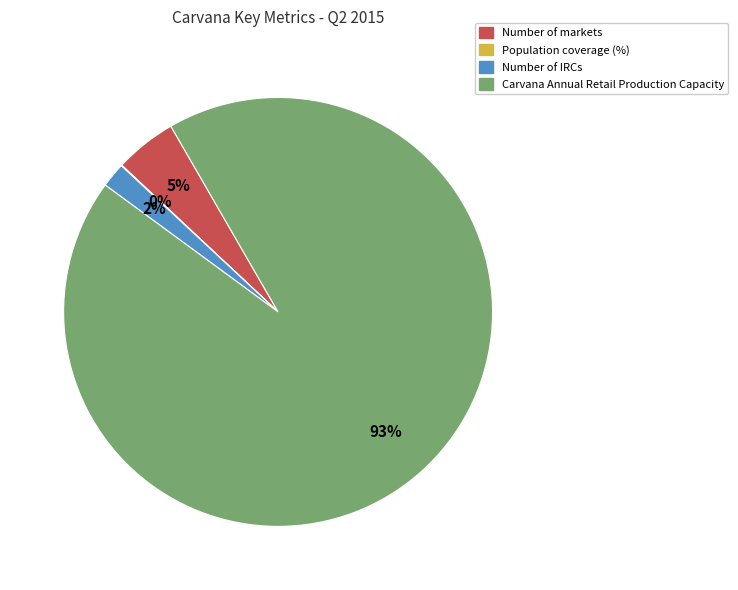

To the nearest percent, what is the difference between the largest and smallest slice percentages?

93%